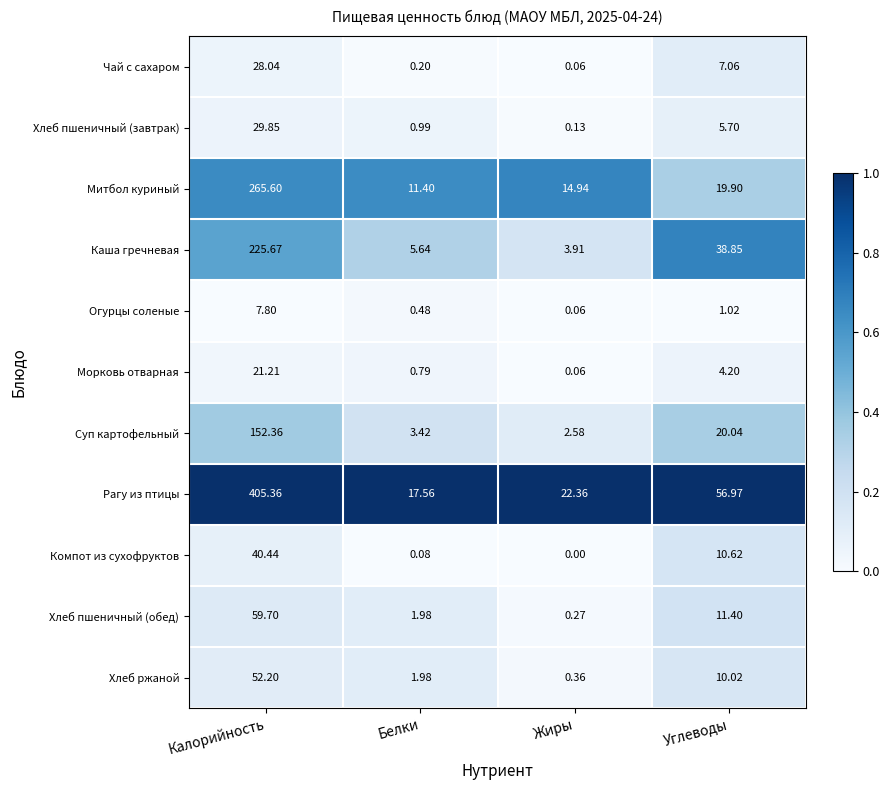

At which category does the chart reach its peak across all series?

Калорийность